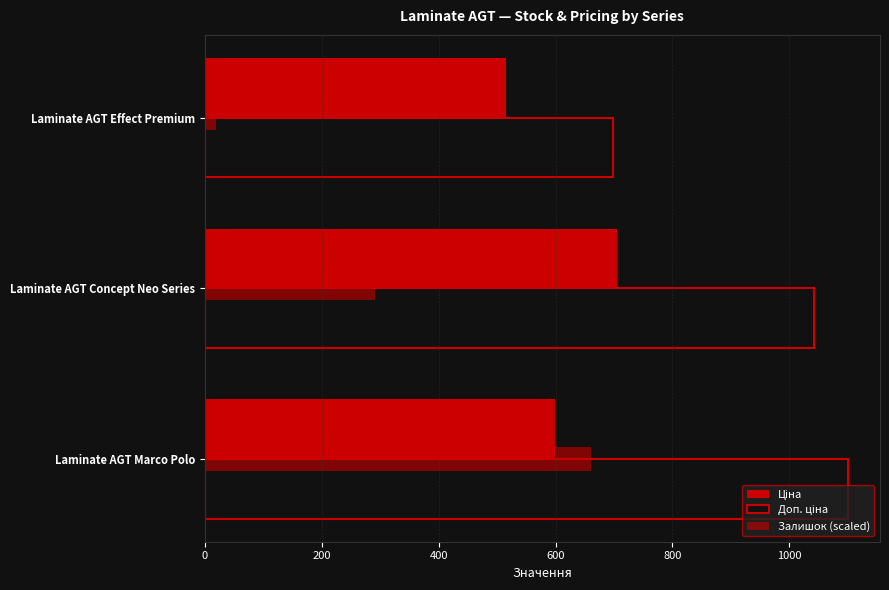

How many bars are there in total?

6